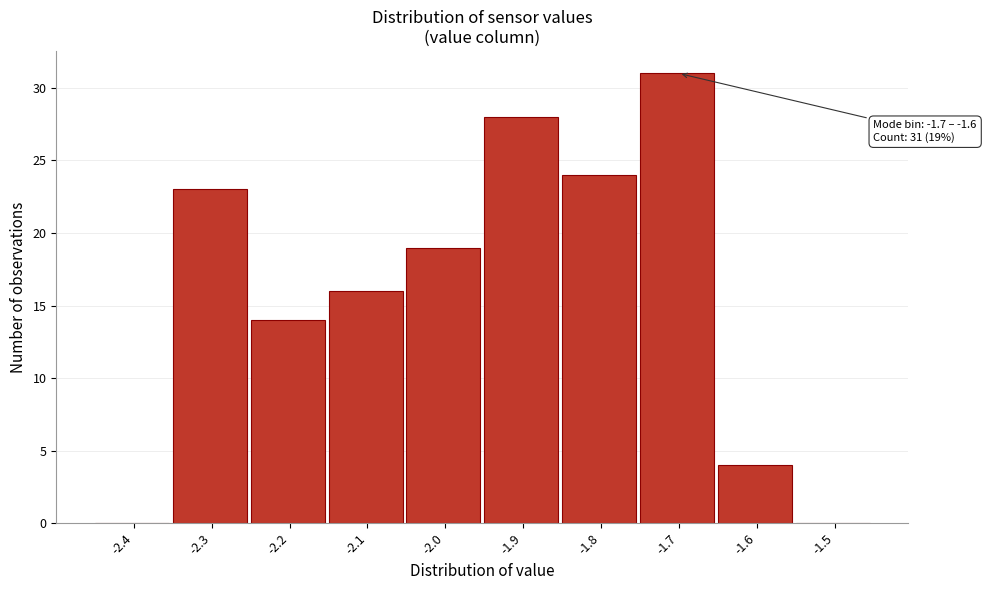

Reading left to right, list all the values displayed in this chart.

-2.4=0	-2.3=23	-2.2=14	-2.1=16	-2.0=19	-1.9=28	-1.8=24	-1.7=31	-1.6=4	-1.5=0